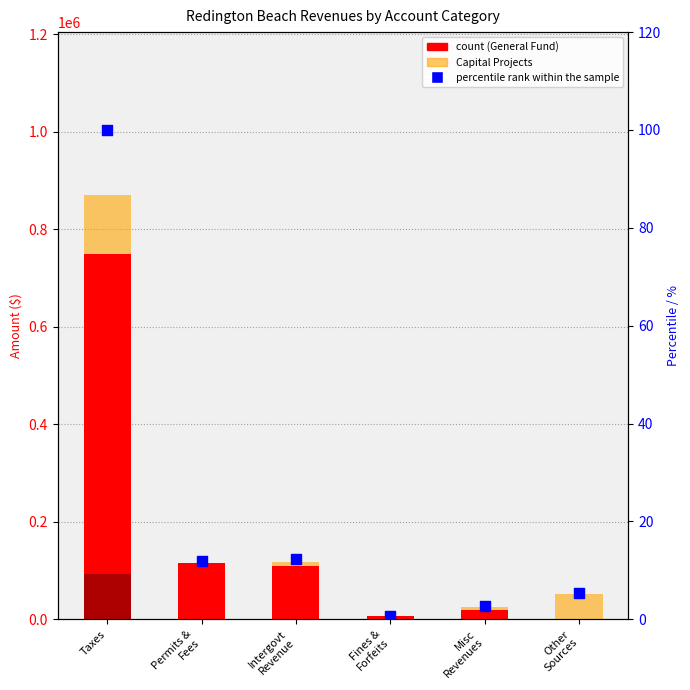

Which series has the widest spread of Y values?

General Fund